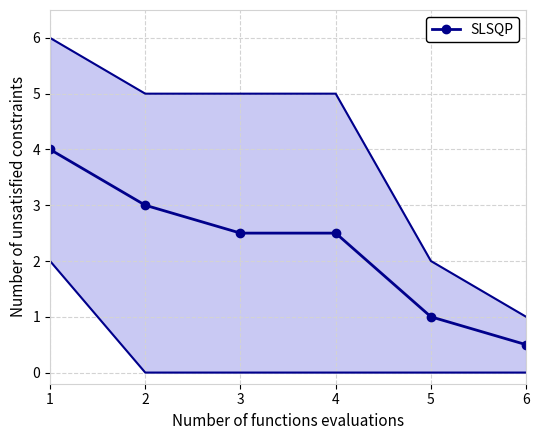

List the labels in order of value, smallest first.

6, 5, 3, 4, 2, 1